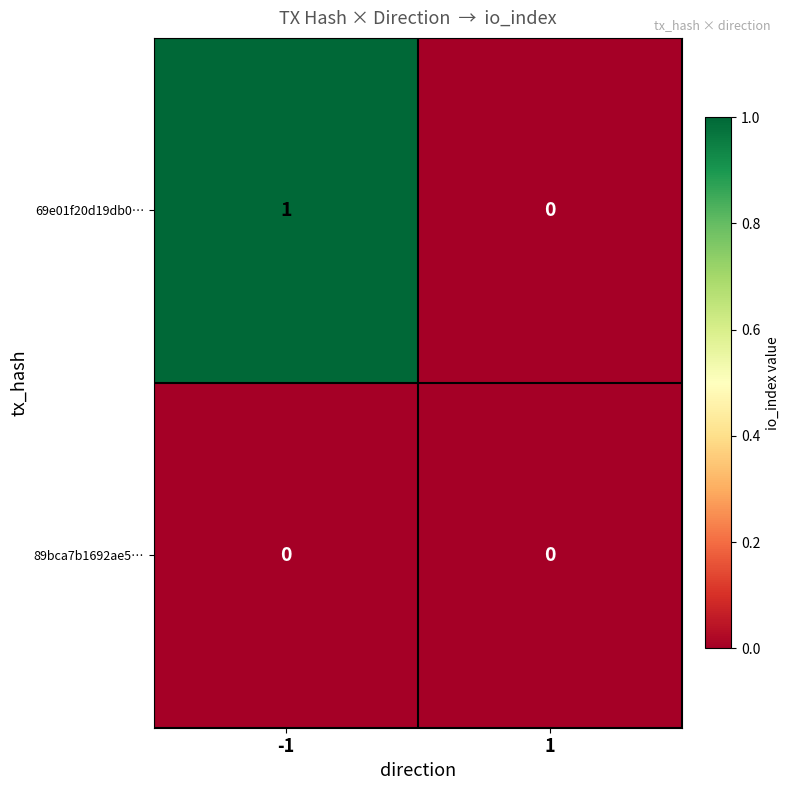

Reading right to left, what are all the values shown in this chart?

69e01f20d19db0…: 1=0	-1=1
89bca7b1692ae5…: 1=0	-1=0